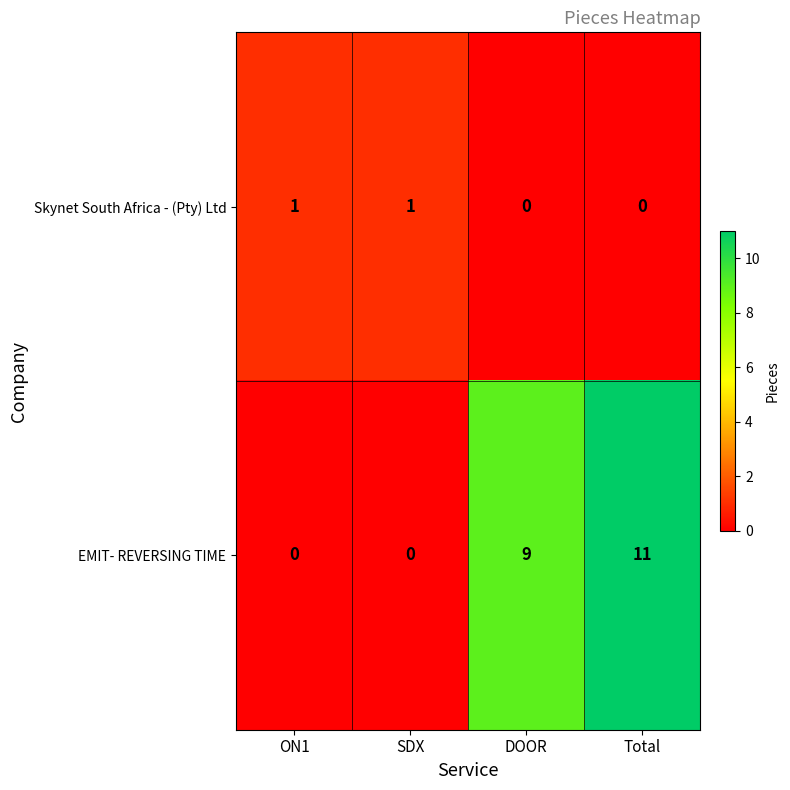

The value of Skynet South Africa - (Pty) Ltd at DOOR is 1. True or false?

False